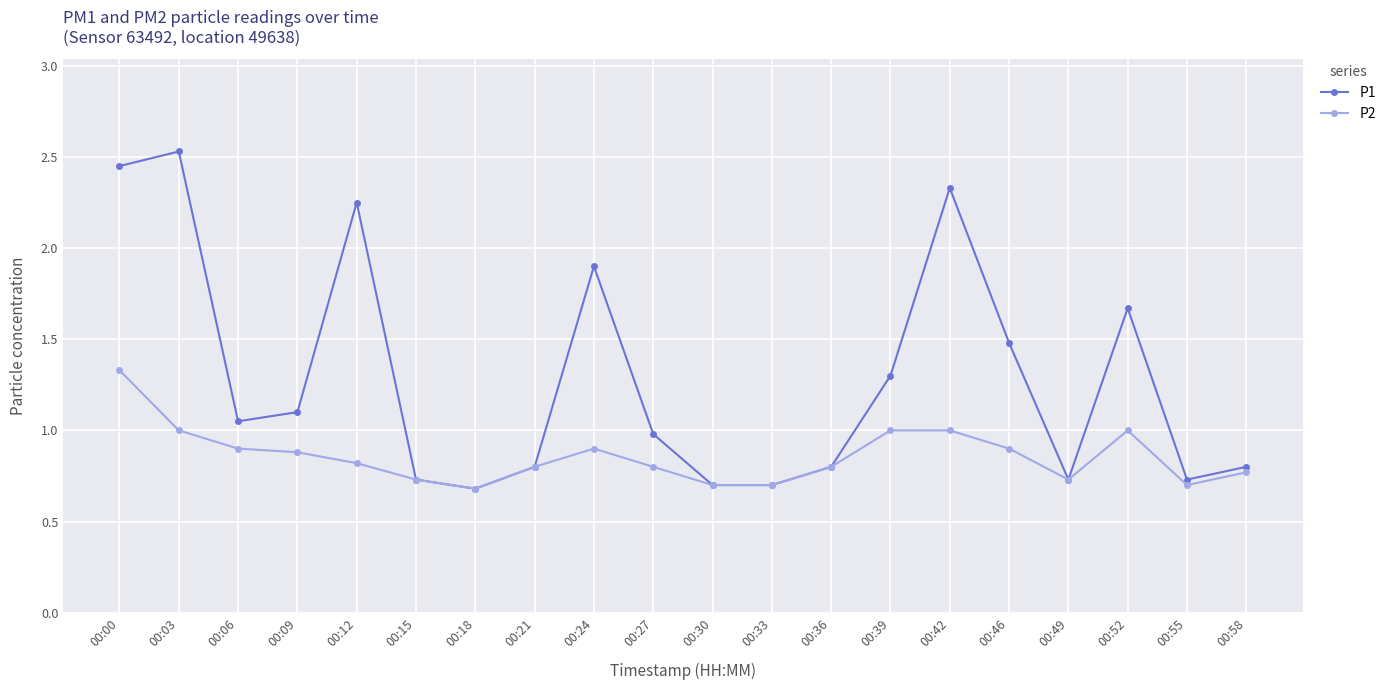

Which series has the largest range (max minus min)?

P1